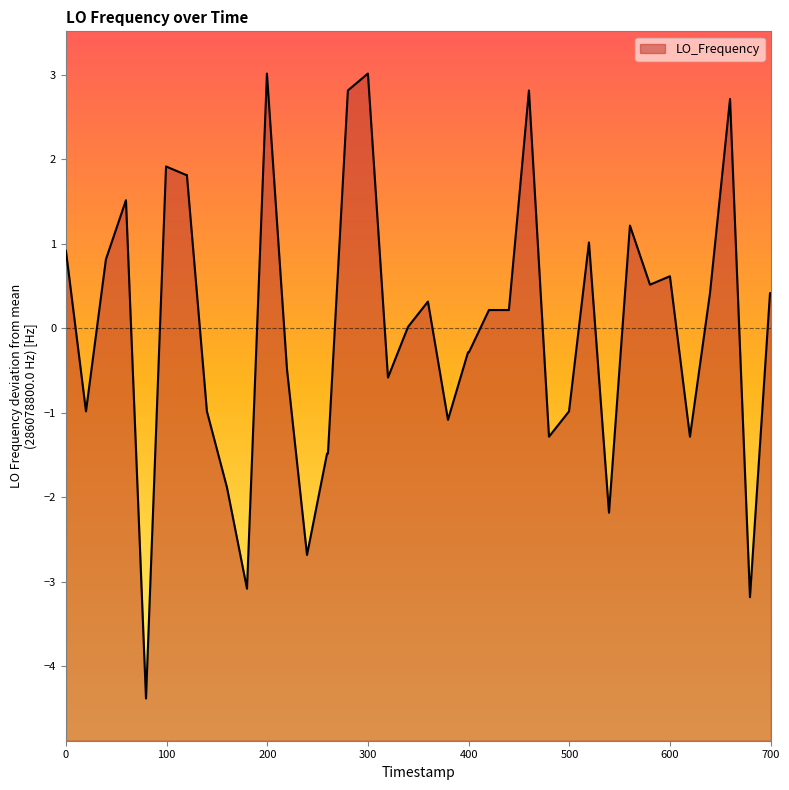

What is the greatest value displayed?

3.0